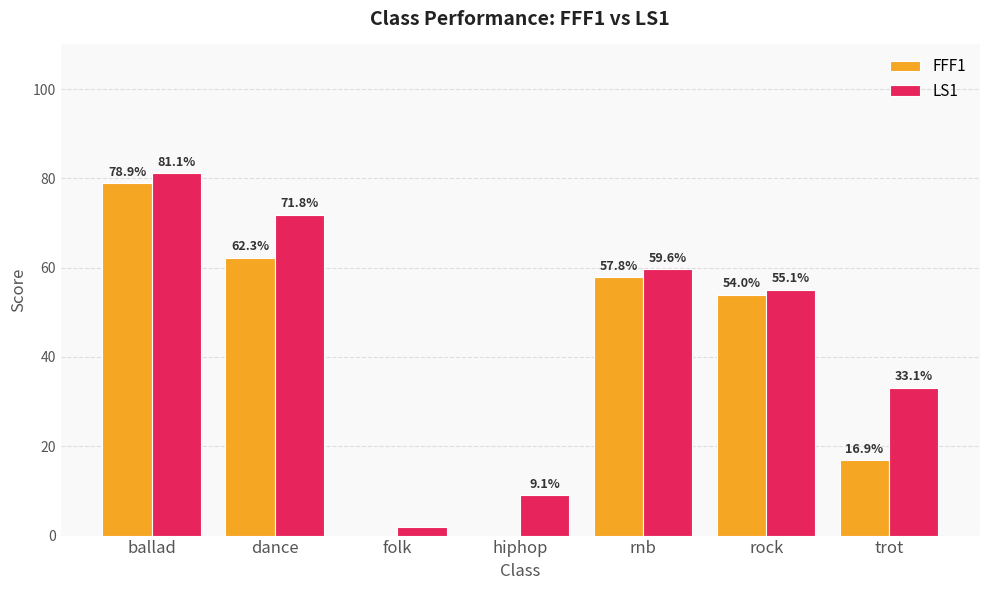

The value of LS1 at ballad is 81.1. True or false?

True